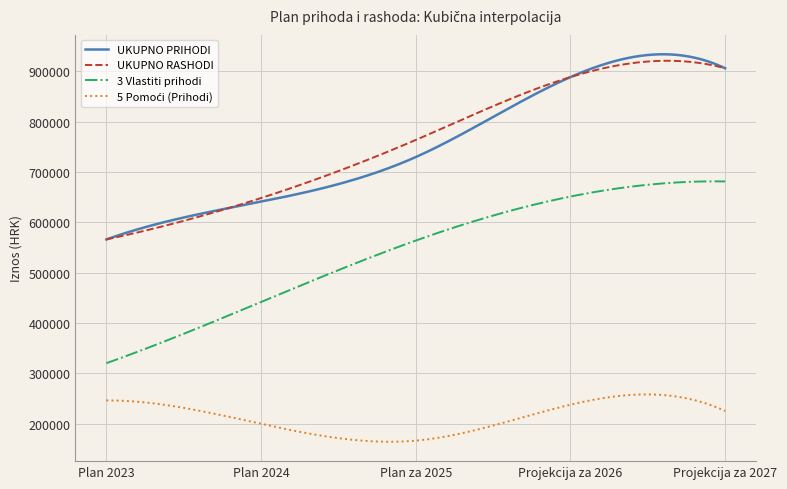

What is the label of the 5th point from the right?

Plan 2023